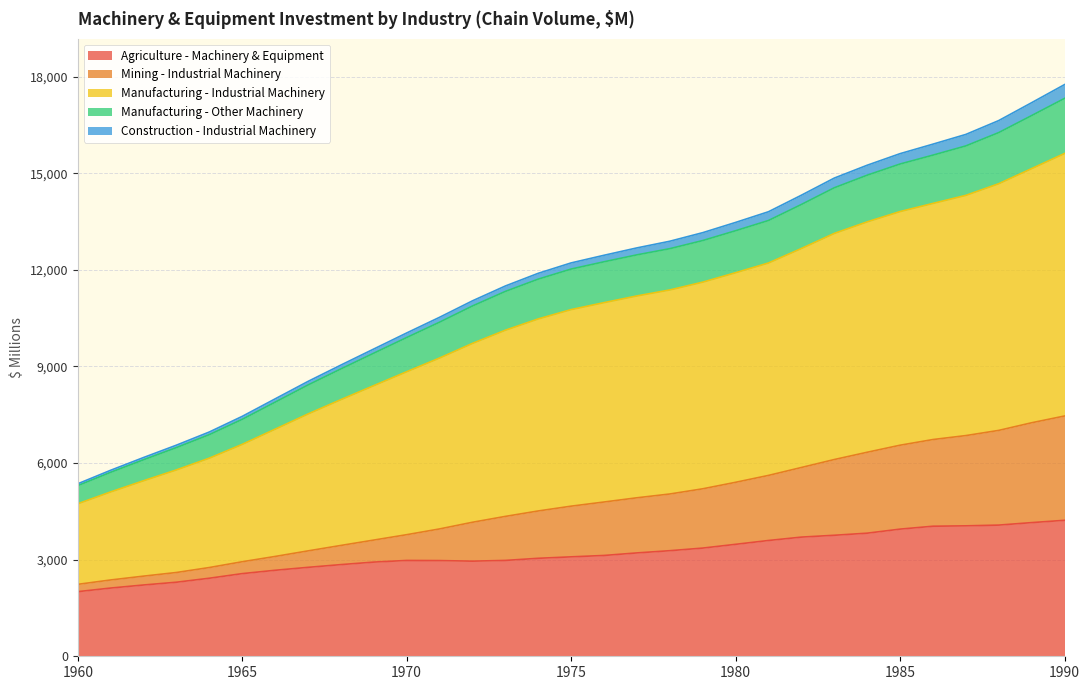

What is the highest value of the Agriculture - Machinery & Equipment series?

4223